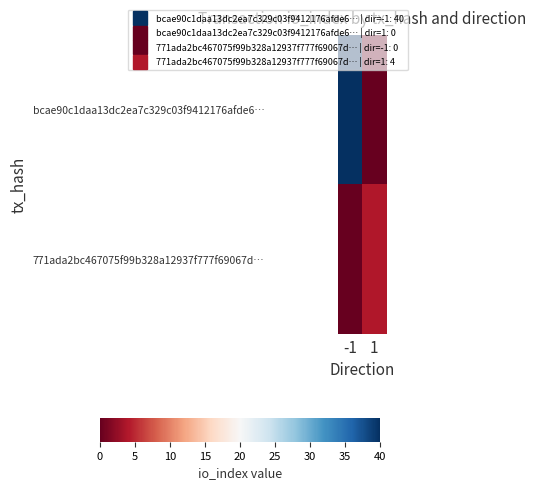

Which label corresponds to the smallest value in the chart?

1